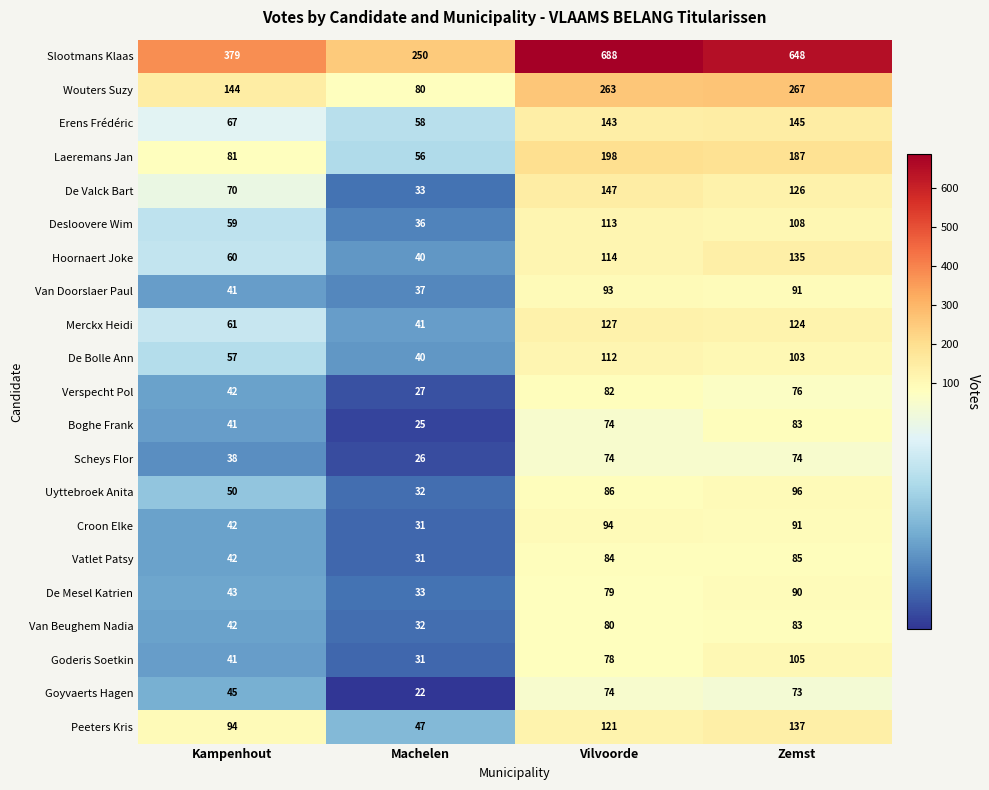

What is the total value across all series at Vilvoorde?

2924